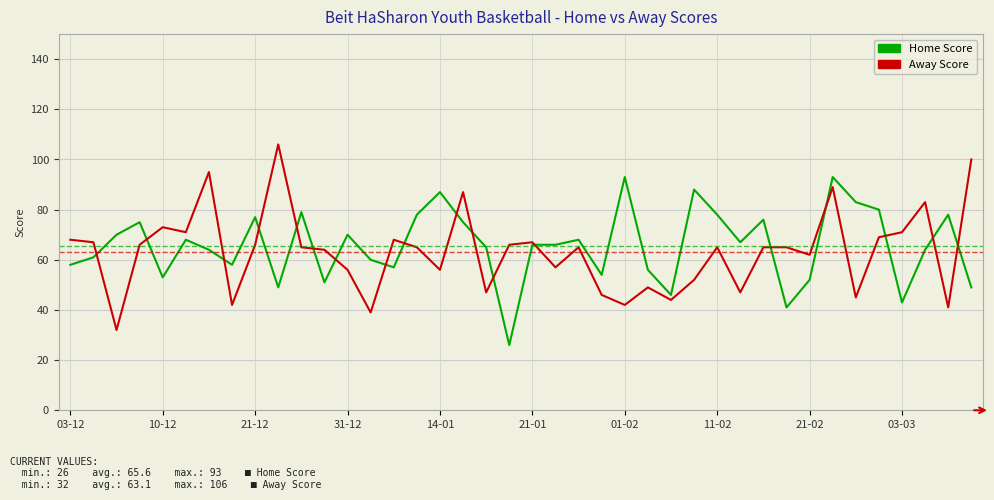

True or false: Away Score has more than 2 points higher than both neighbors.

True